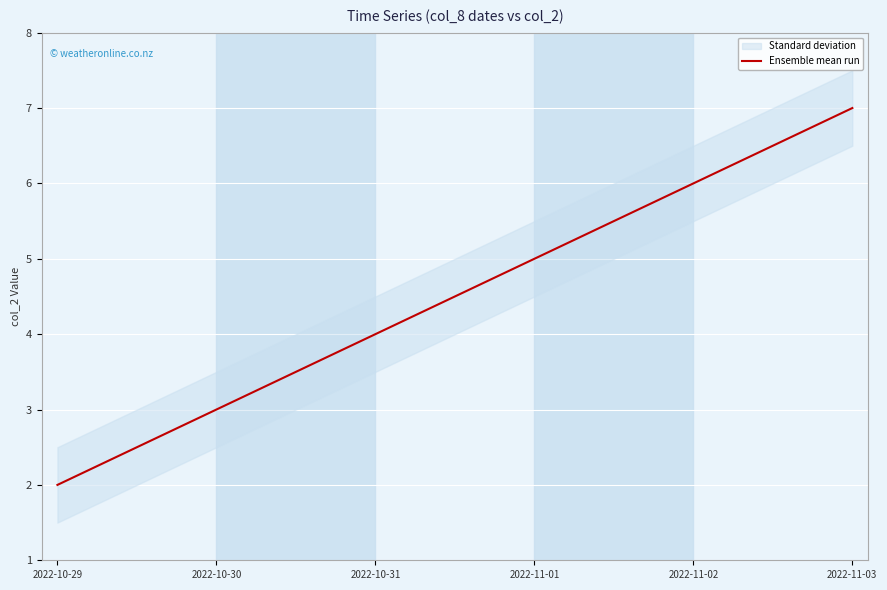

What value does the data have at 2022-11-02?

6